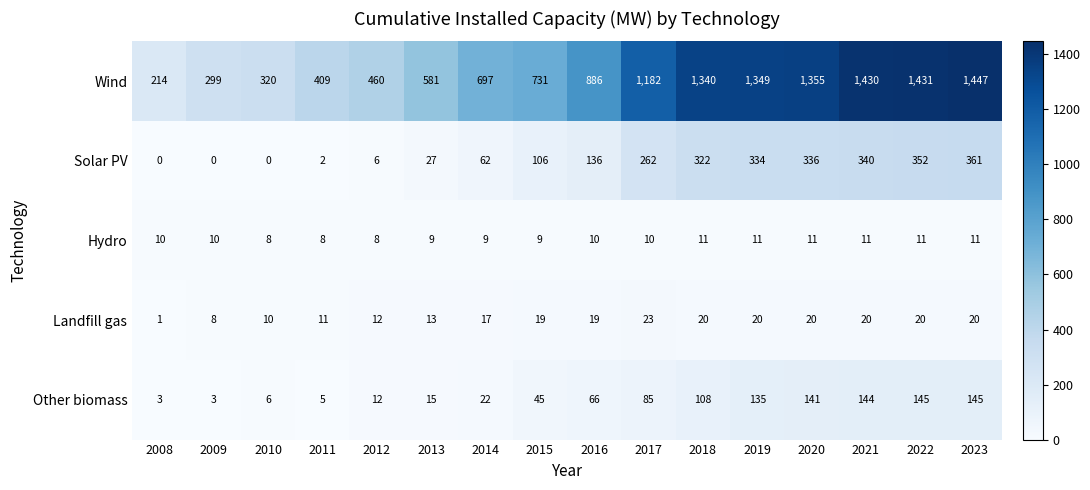

Which series has the widest spread of values?

Wind